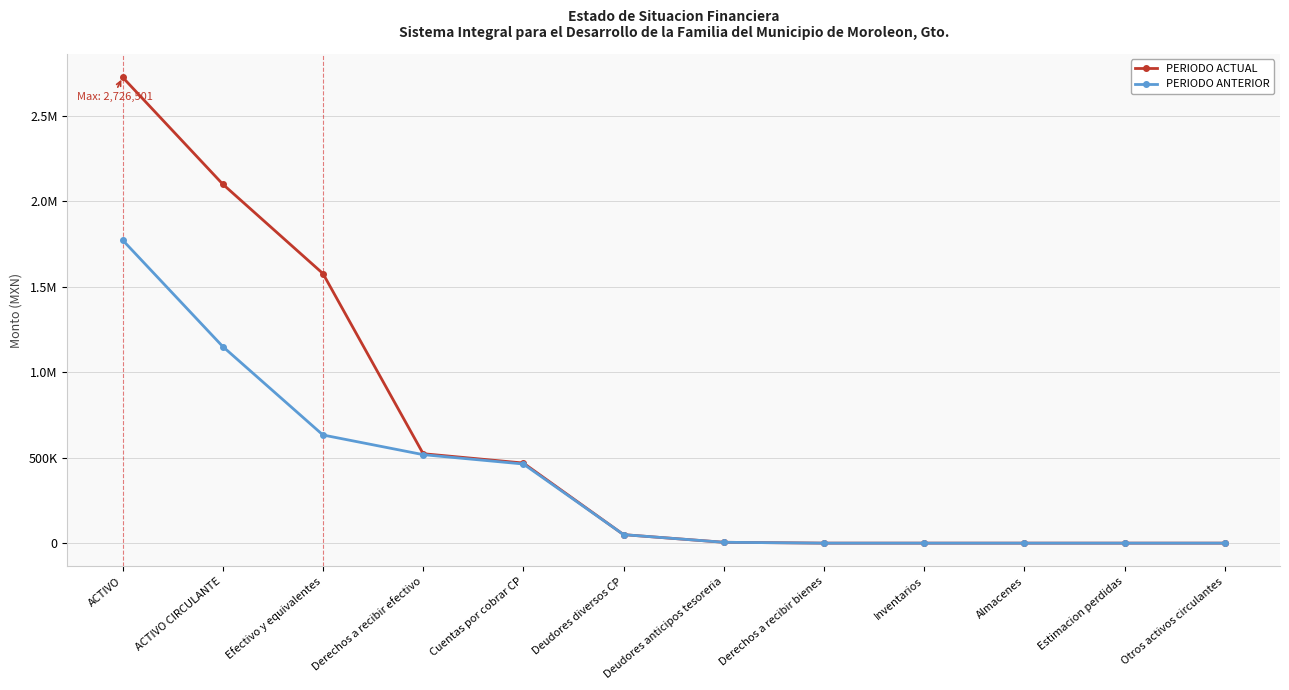

True or false: PERIODO ANTERIOR and PERIODO ACTUAL intersect in this chart.

False